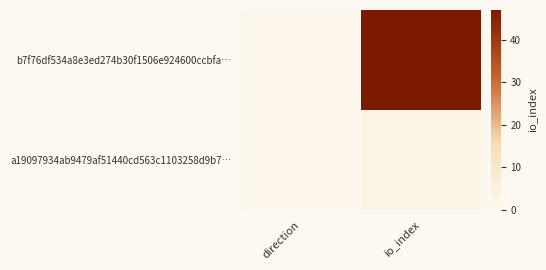

Rank the series by their average value, from highest to lowest.

b7f76df534a8e3ed274b30f1506e924600ccbfa…, a19097934ab9479af51440cd563c1103258d9b7…